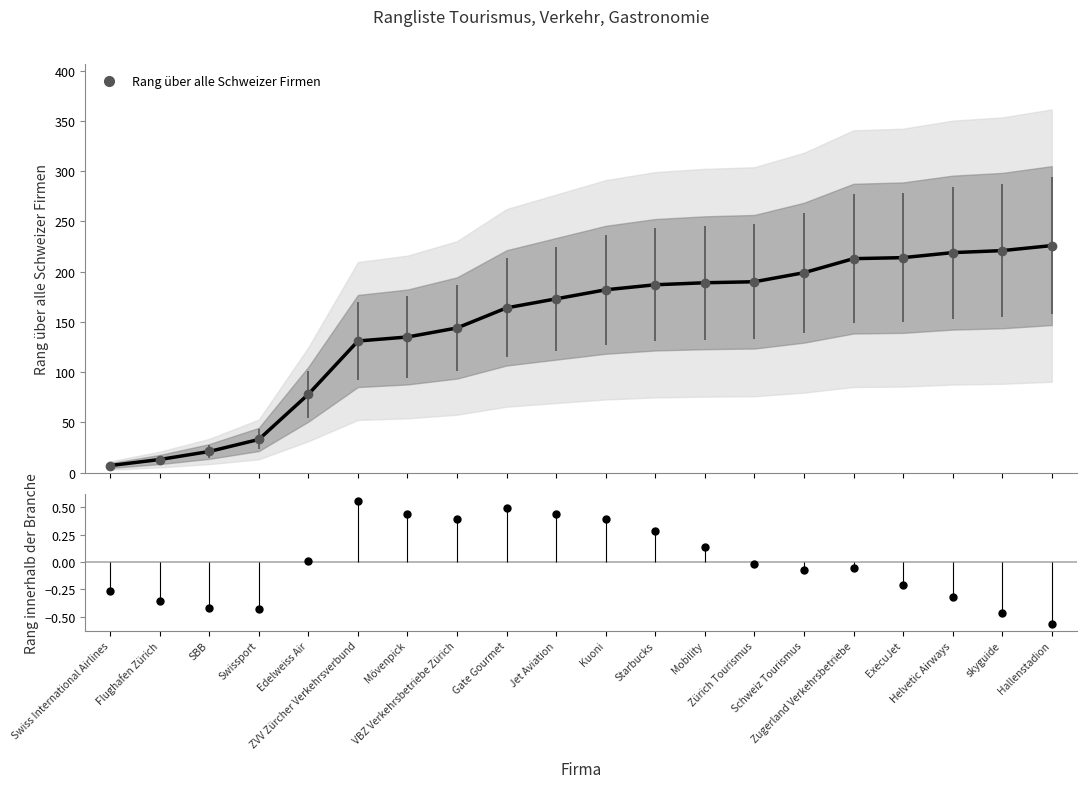

How many categories are shown in the chart?

20